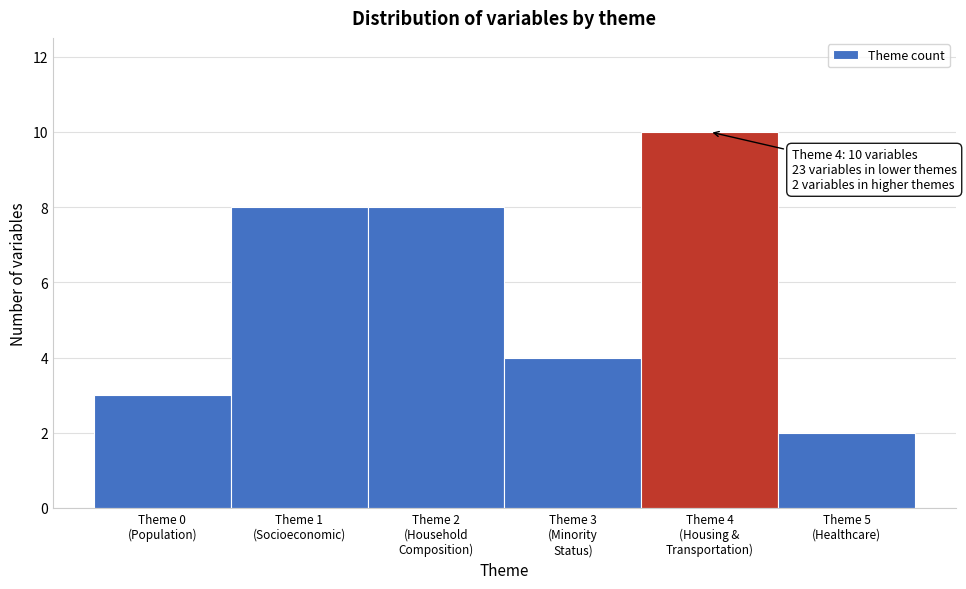

Reading right to left, transcribe all the data shown in this chart.

2	10	4	8	8	3